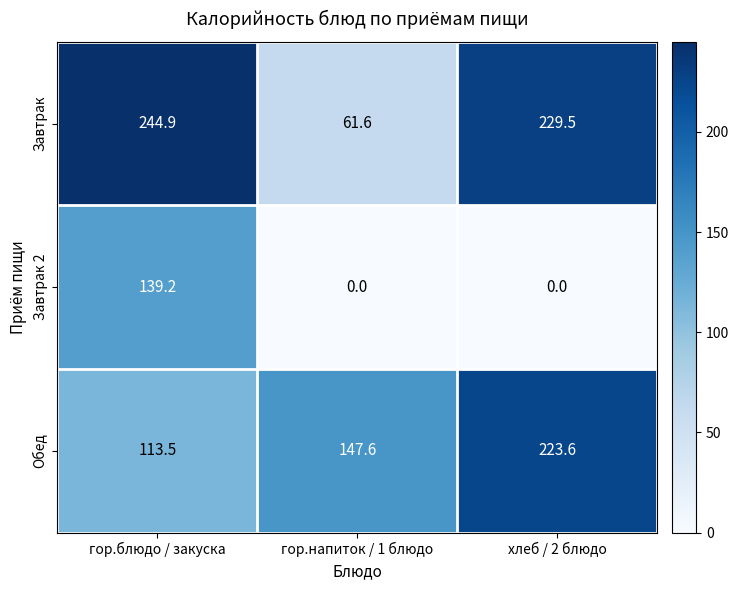

How many data points does each series have?

3